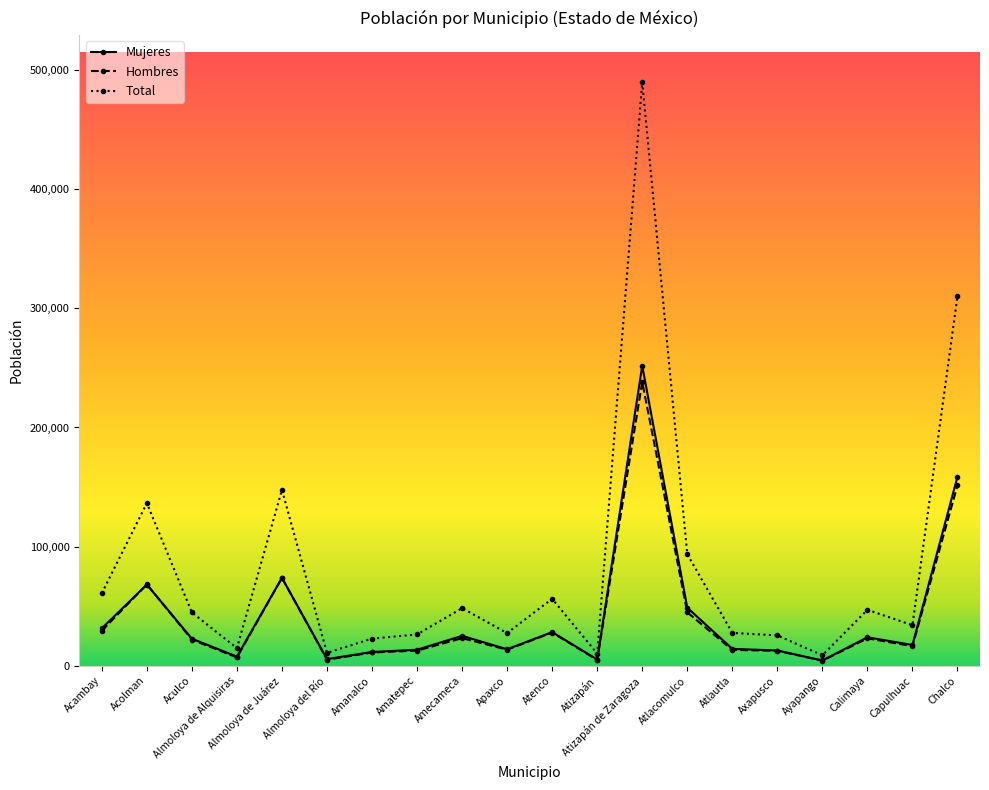

List the series in order of their peak value, lowest first.

Hombres, Mujeres, Total